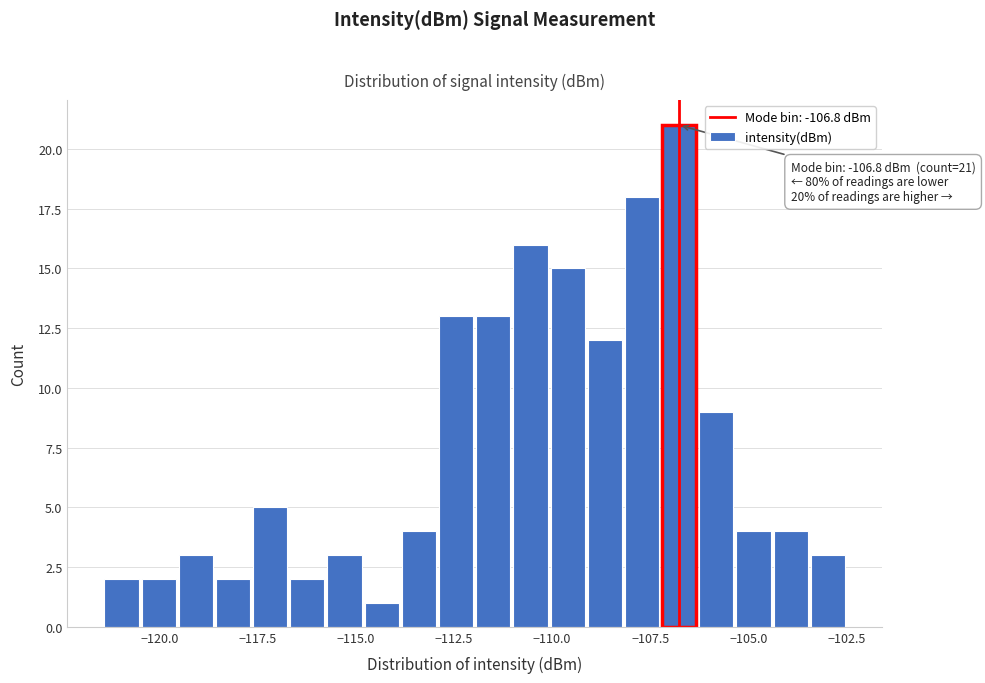

Around what value on the x-axis is the tallest bar? Give the approximate position of its centre, as read against the axis.

-107.0